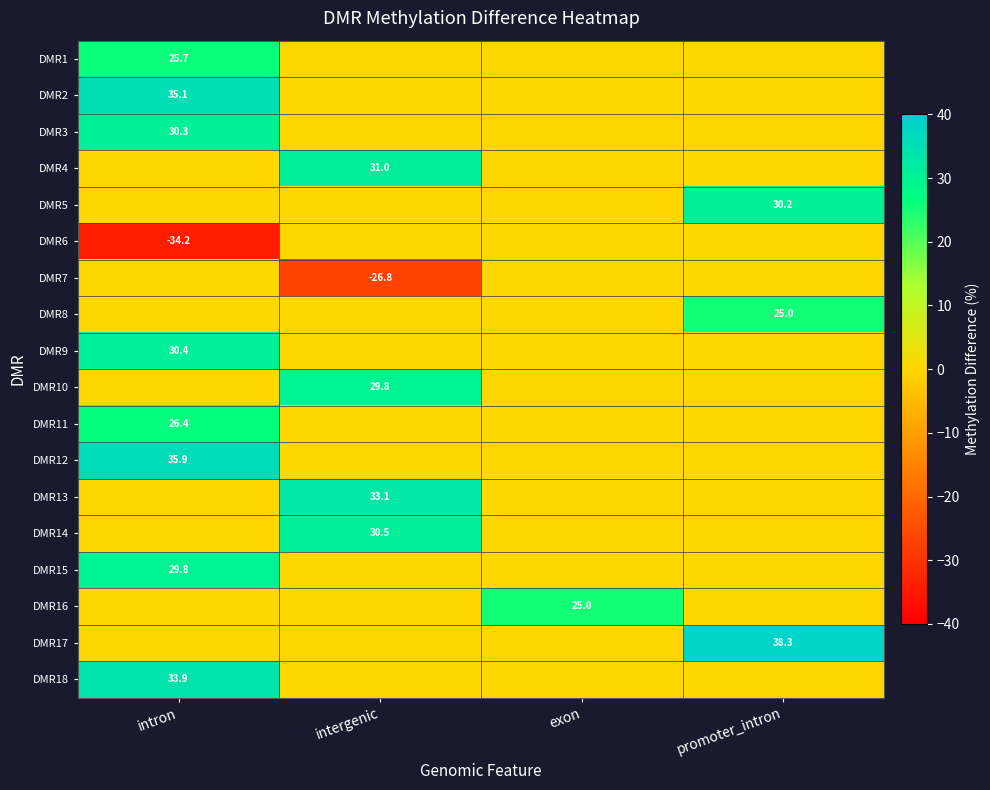

True or false: DMR8 has a value of 42.9 at promoter_intron.

False